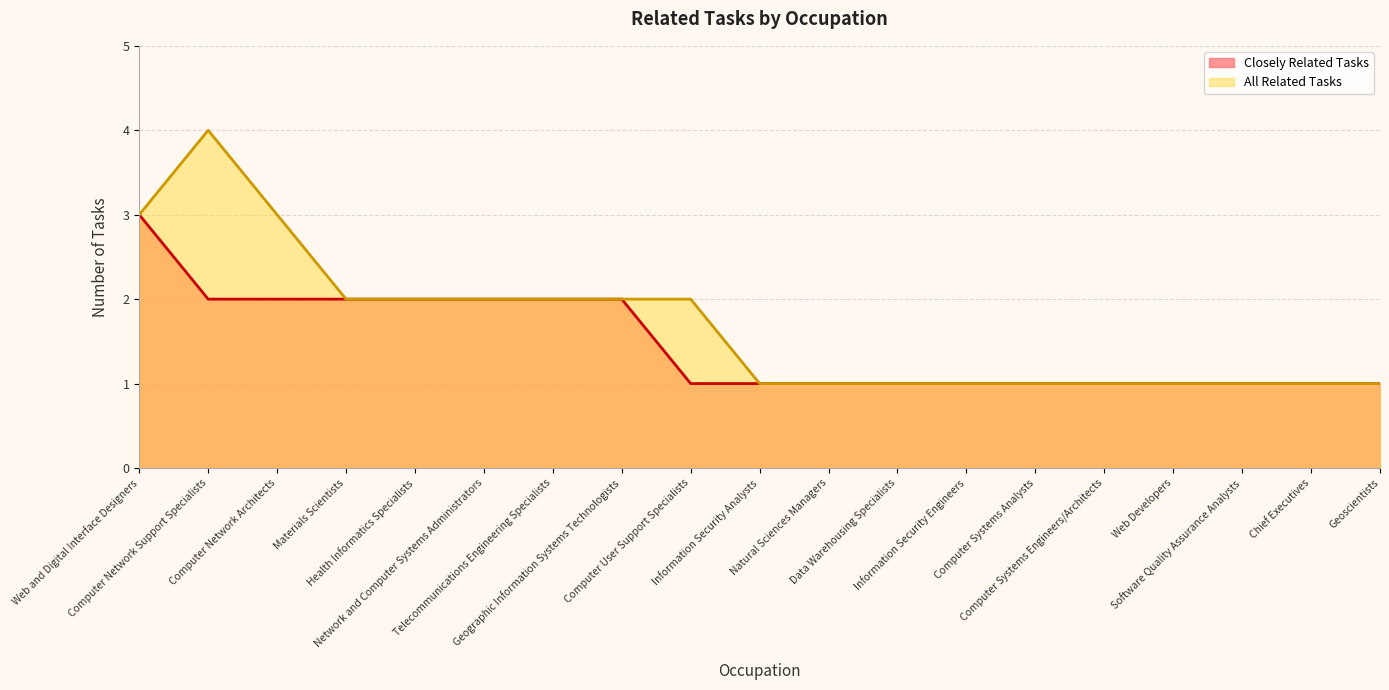

What are all the series names shown in the legend?

Closely Related Tasks, All Related Tasks